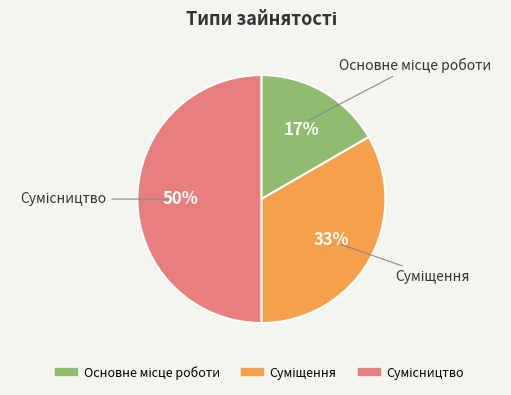

To the nearest percent, what is the difference between the largest and smallest slice percentages?

33%